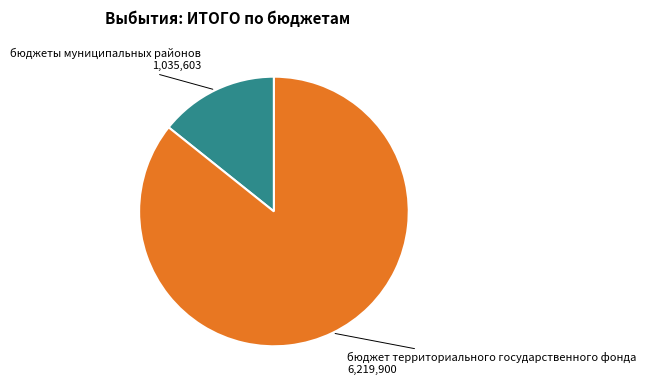

Is the sum of бюджеты муниципальных районов and бюджет территориального государственного фонда greater than half?

Yes